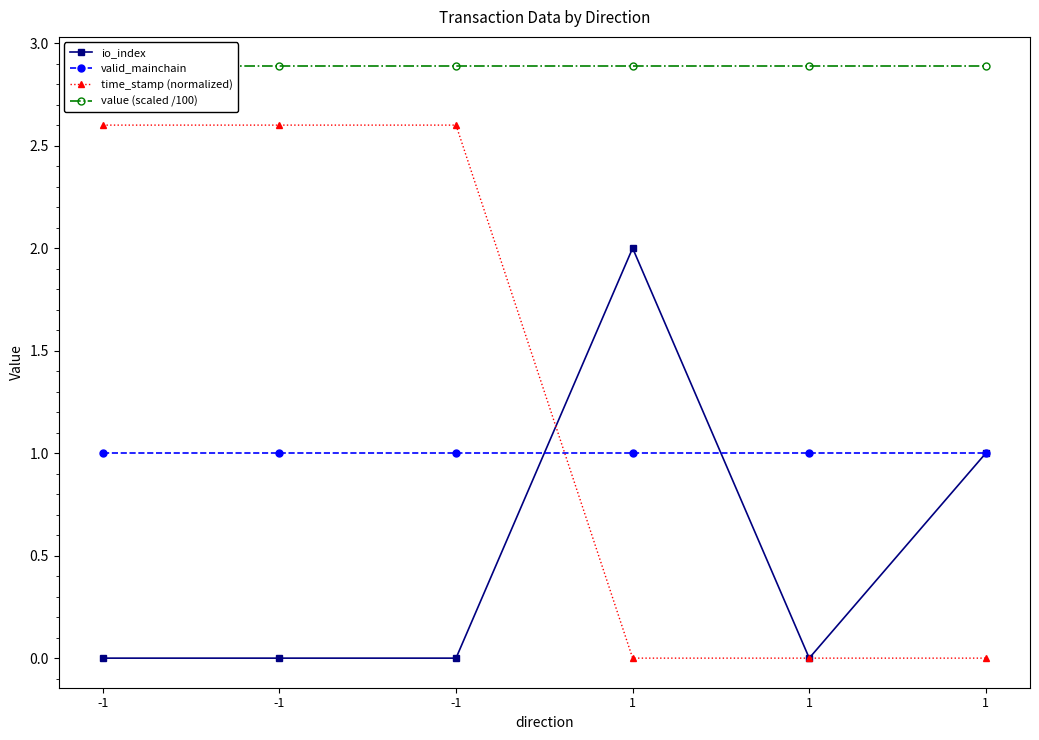

Rank the series at 1 from lowest to highest value.

time_stamp (normalized), valid_mainchain, io_index, value (scaled /100)